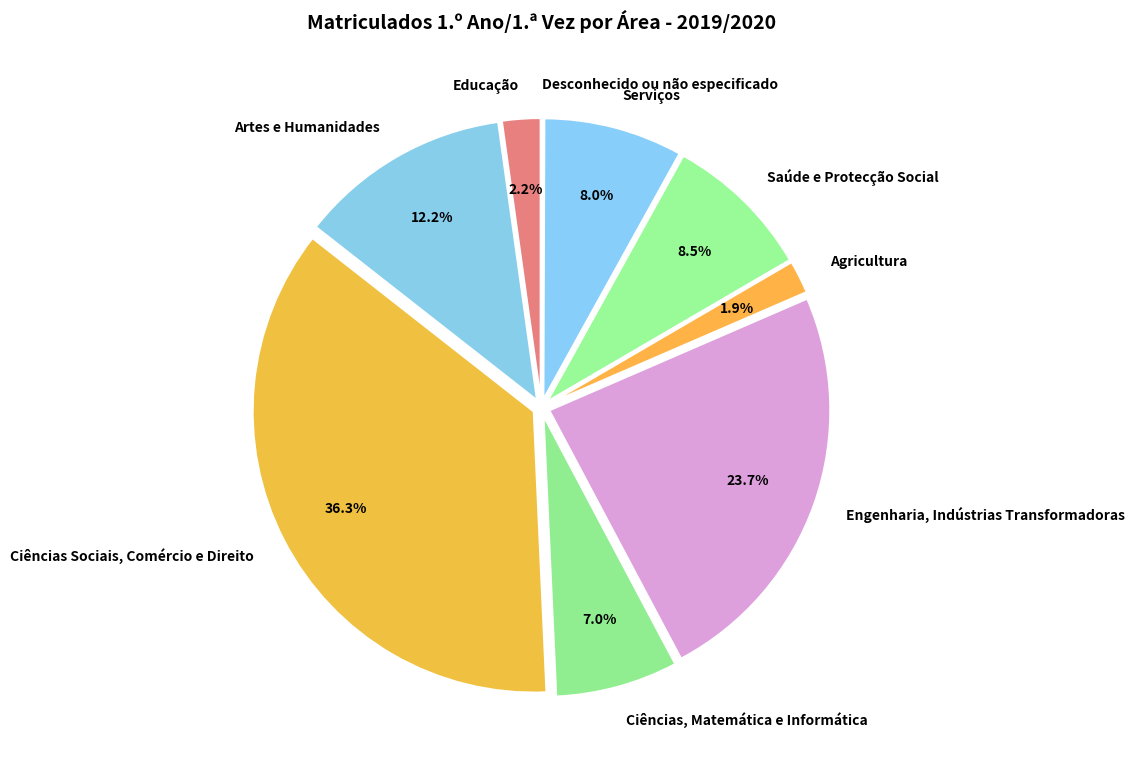

What portion of the pie excludes Saúde e Protecção Social?

91.5%